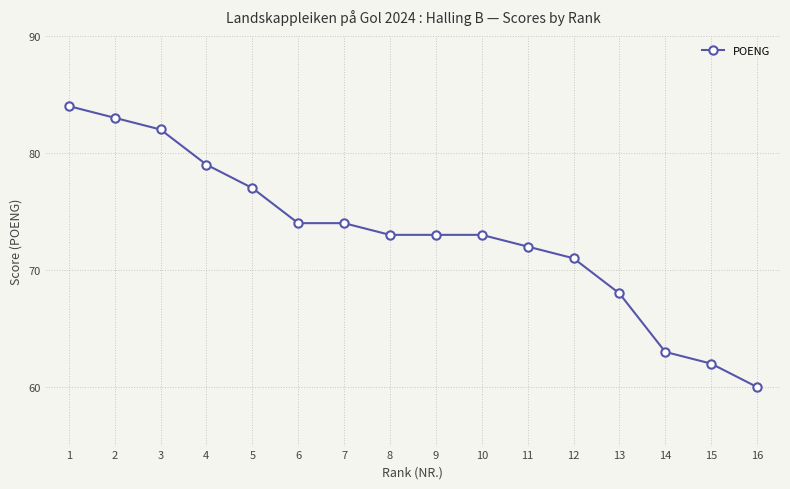

True or false: the data shows 106 at 10.

False